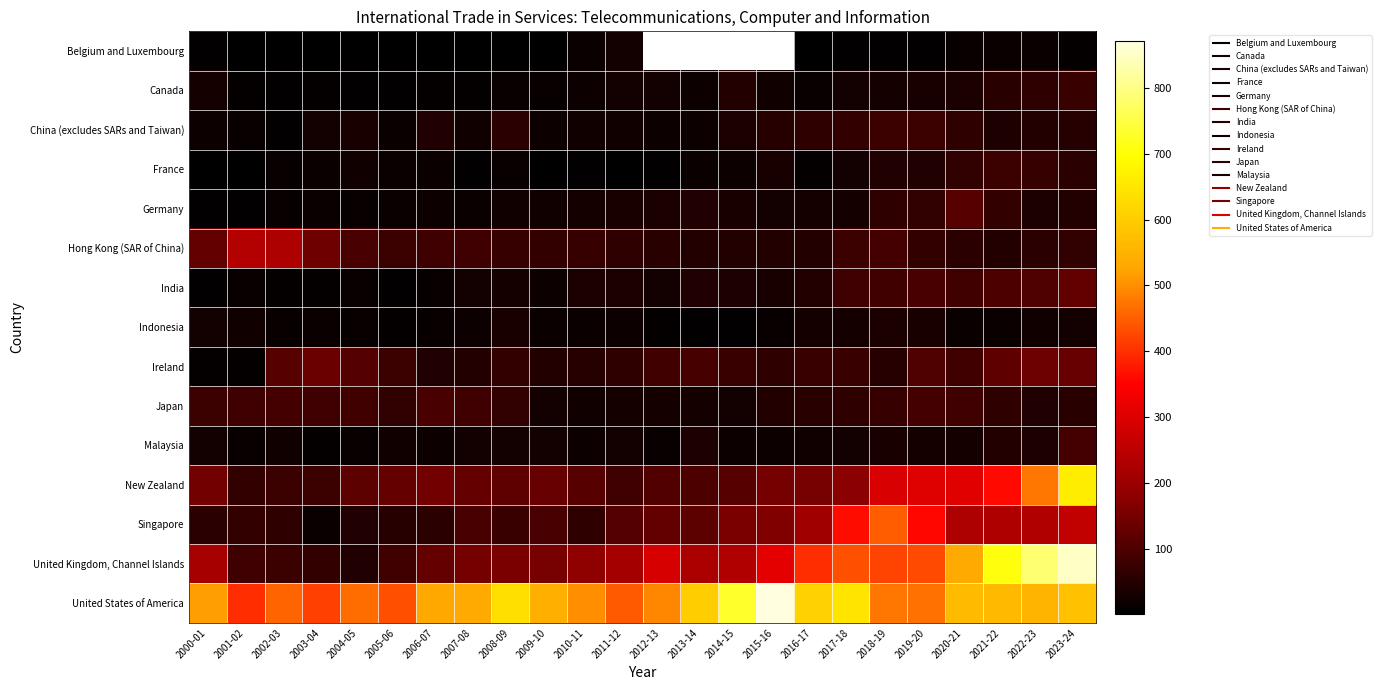

Rank the series at 2023-24 from lowest to highest value.

Belgium and Luxembourg, Indonesia, Germany, China (excludes SARs and Taiwan), Japan, France, Hong Kong (SAR of China), Canada, Malaysia, India, Ireland, Singapore, United States of America, New Zealand, United Kingdom, Channel Islands